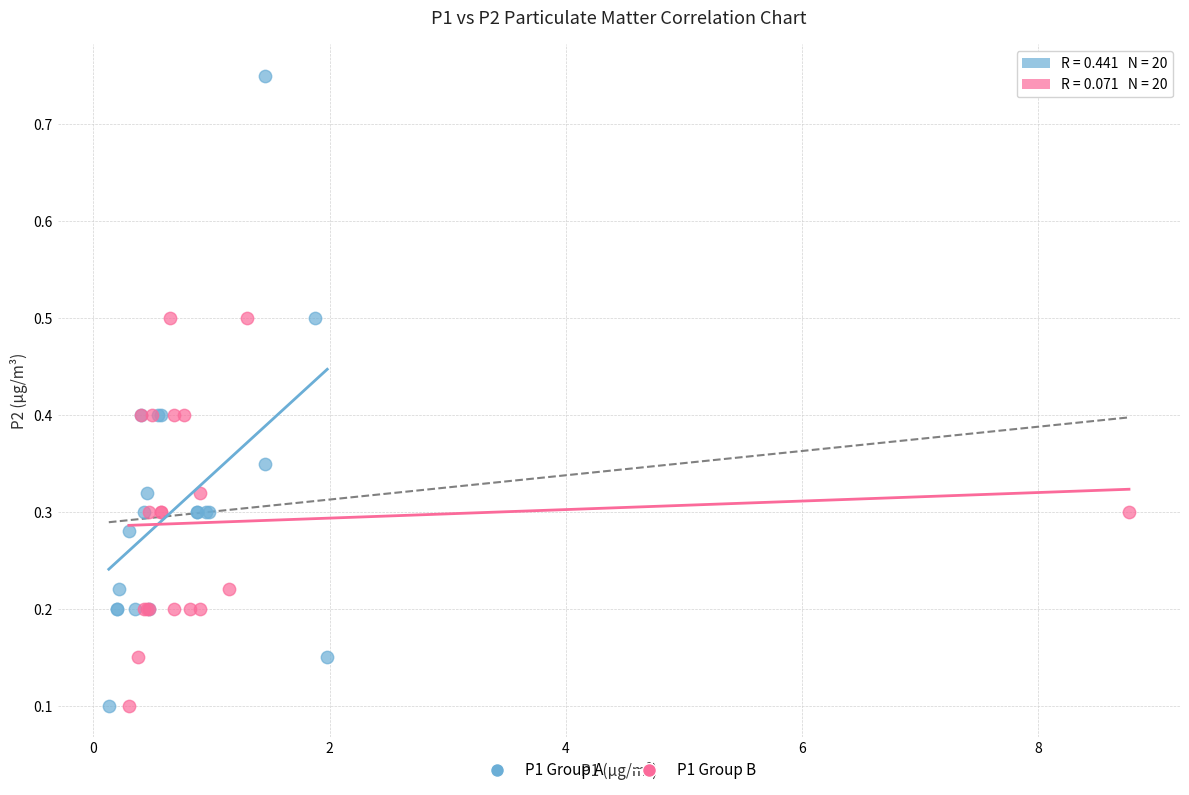

Which series has the largest Y range (max minus min)?

P1 Group A